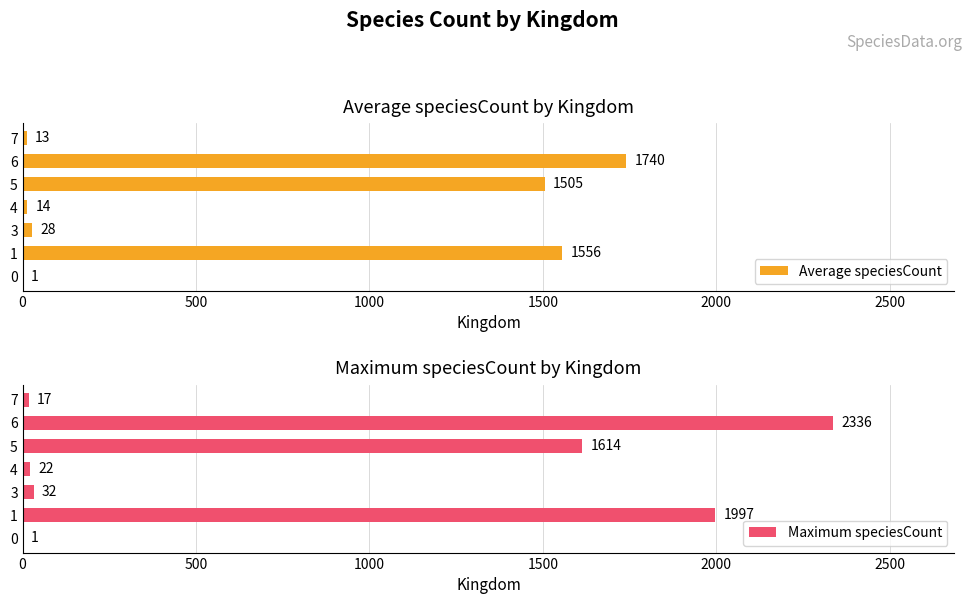

What is the difference between the maximum and minimum values in the Average speciesCount series?

1739